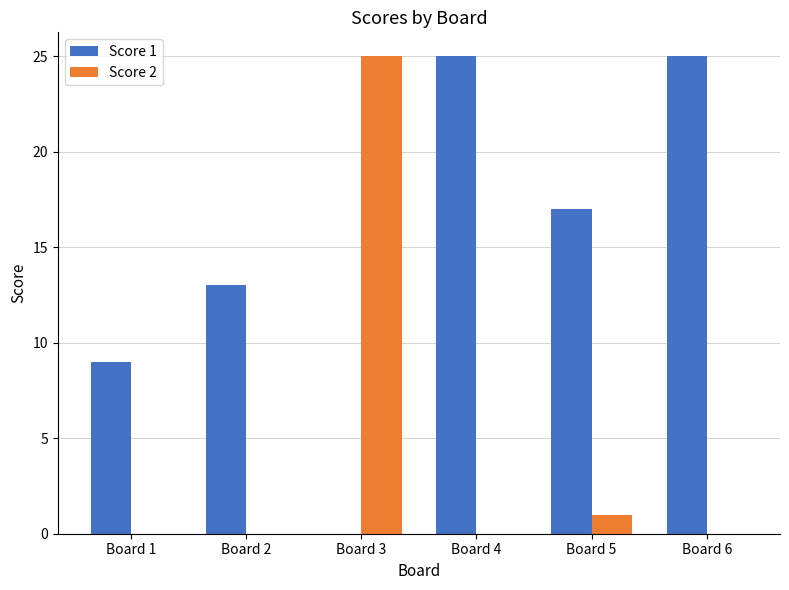

What is the sum of the Score 2 values at Board 5 and Board 2?

1